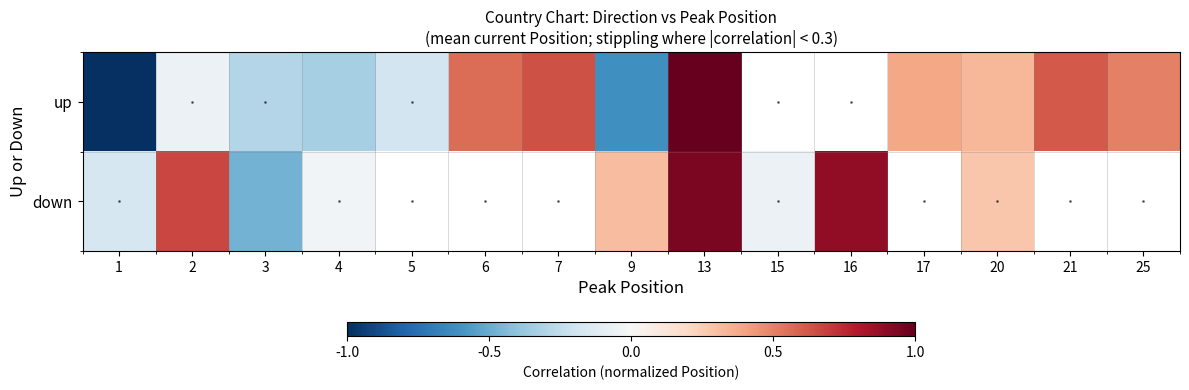

At 4, list the series in order from smallest to largest.

up, down